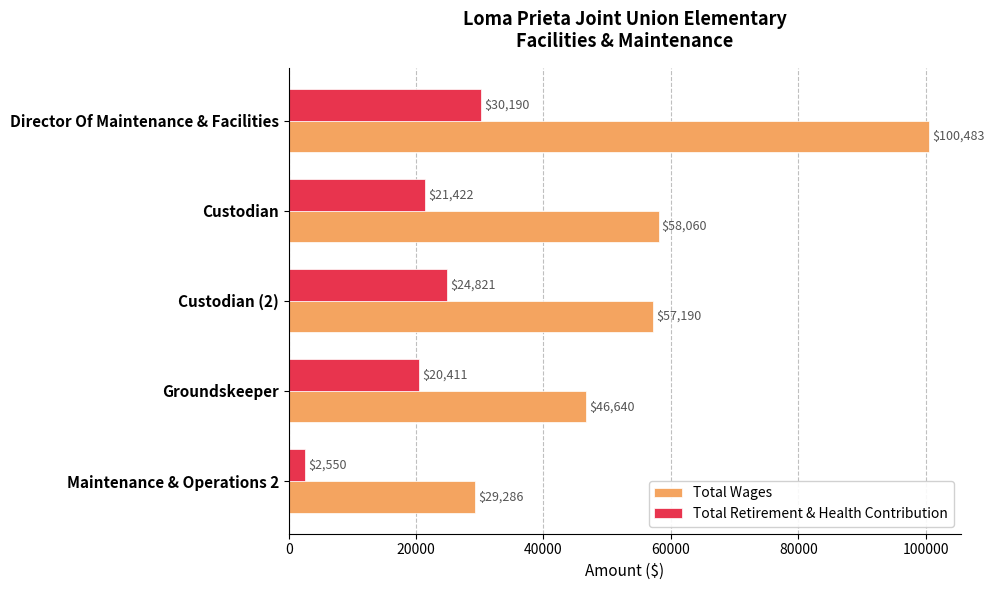

Between Director Of Maintenance & Facilities and Custodian (2), which series saw the biggest shift?

Total Wages